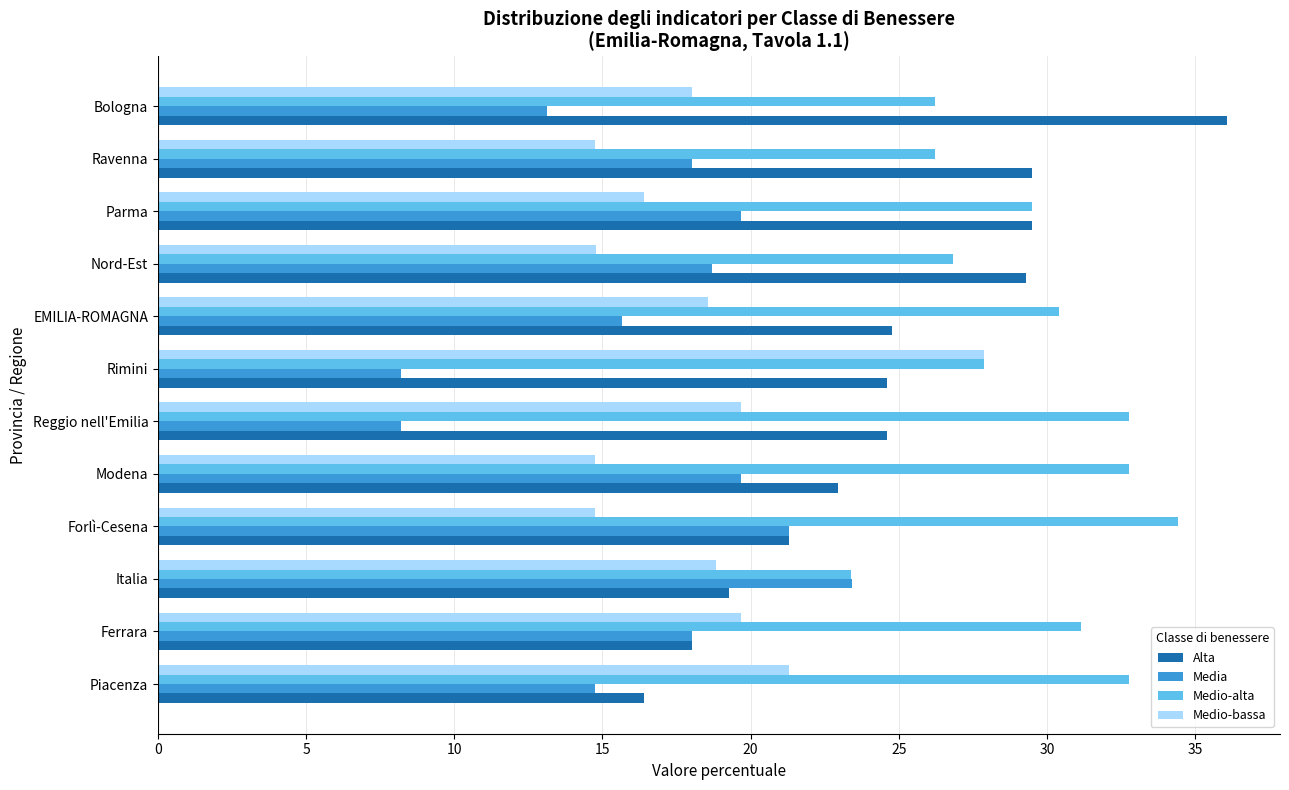

List the series in order of their peak value, lowest first.

Media, Medio-bassa, Medio-alta, Alta